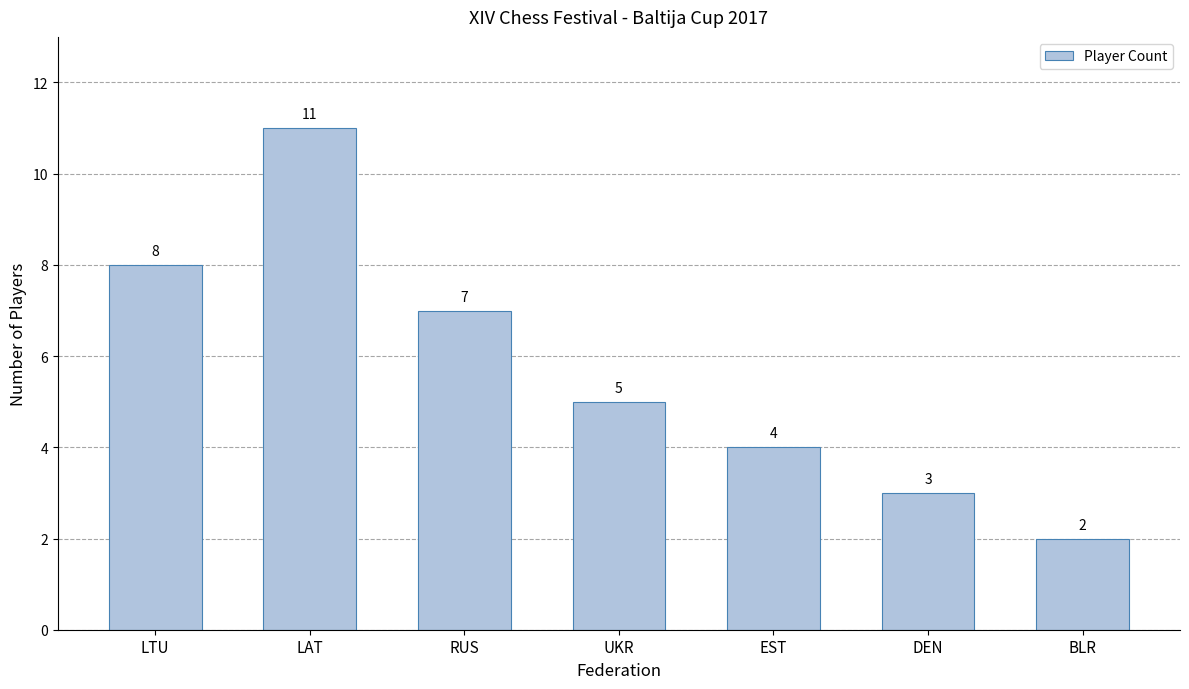

What is the change in value from RUS to BLR?

-5